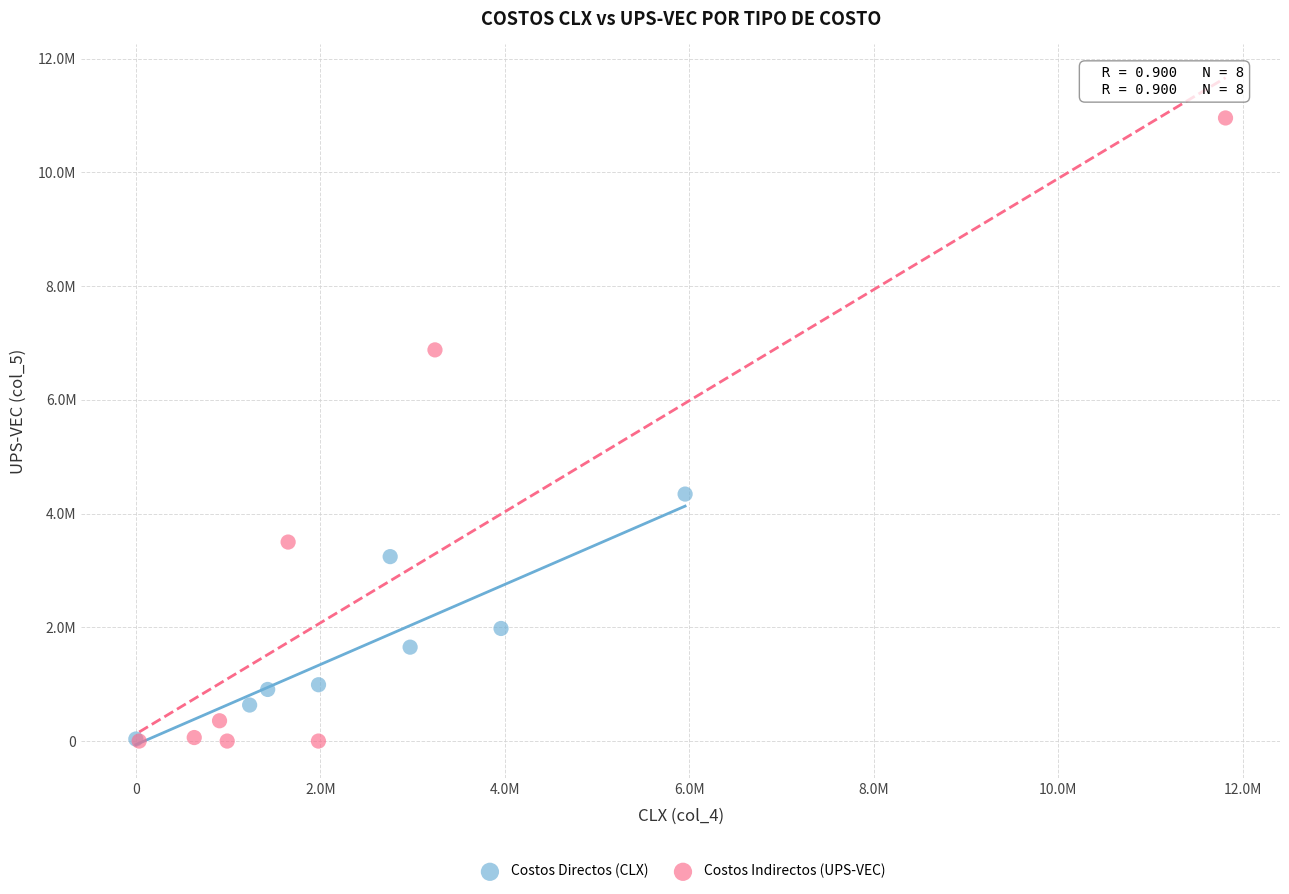

Which series has the largest Y range (max minus min)?

Costos Indirectos (UPS-VEC)